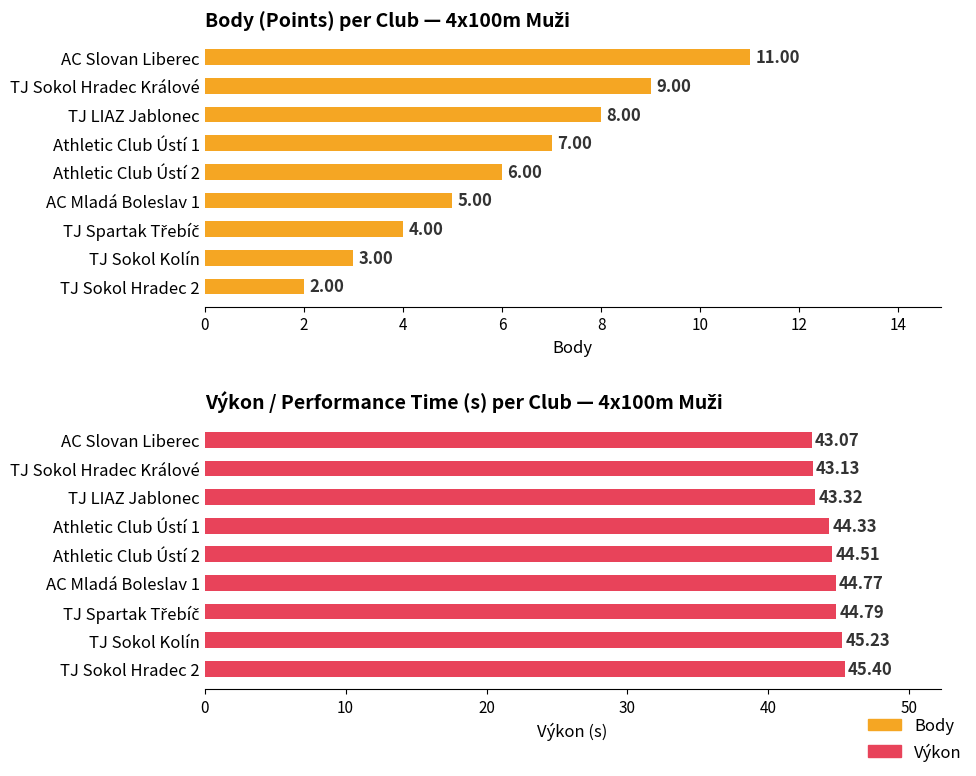

Count the number of data series in this chart.

2